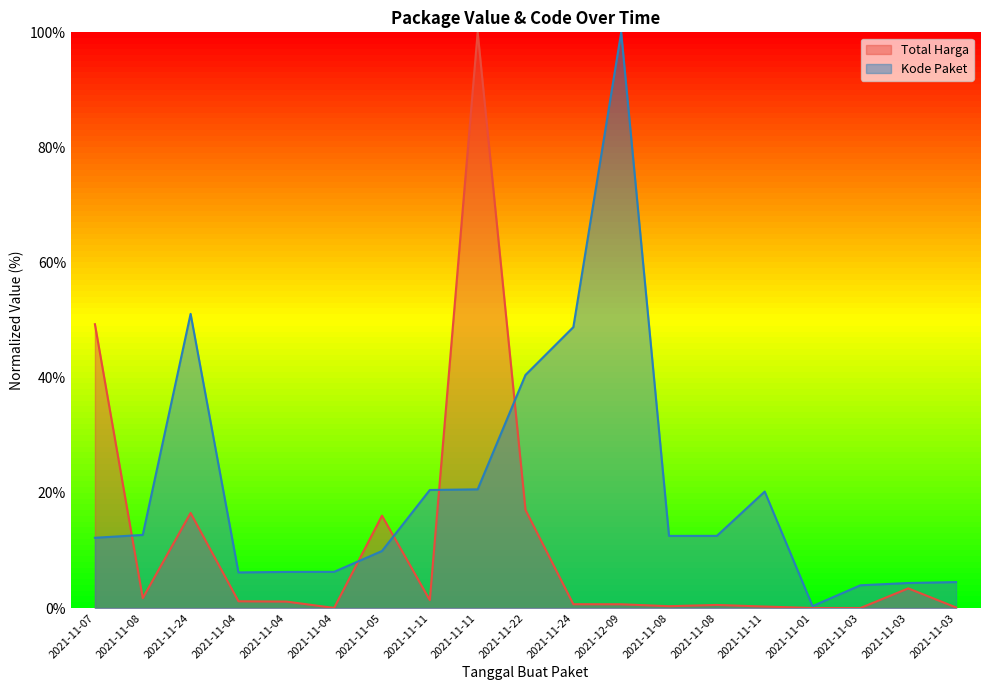

Where is the first local maximum for Total Harga?

2021-11-24